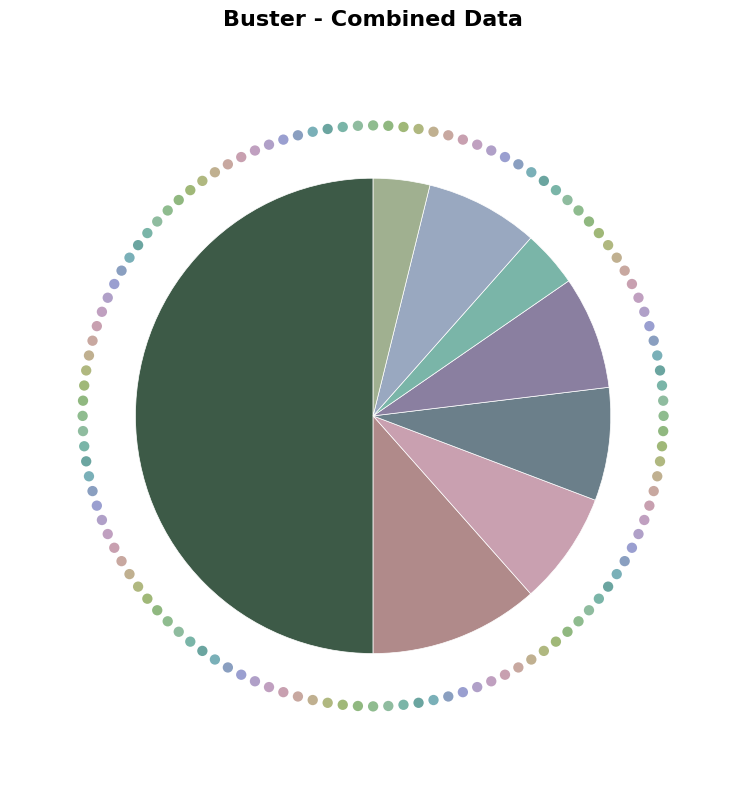

Is there a majority slice in this chart?

No